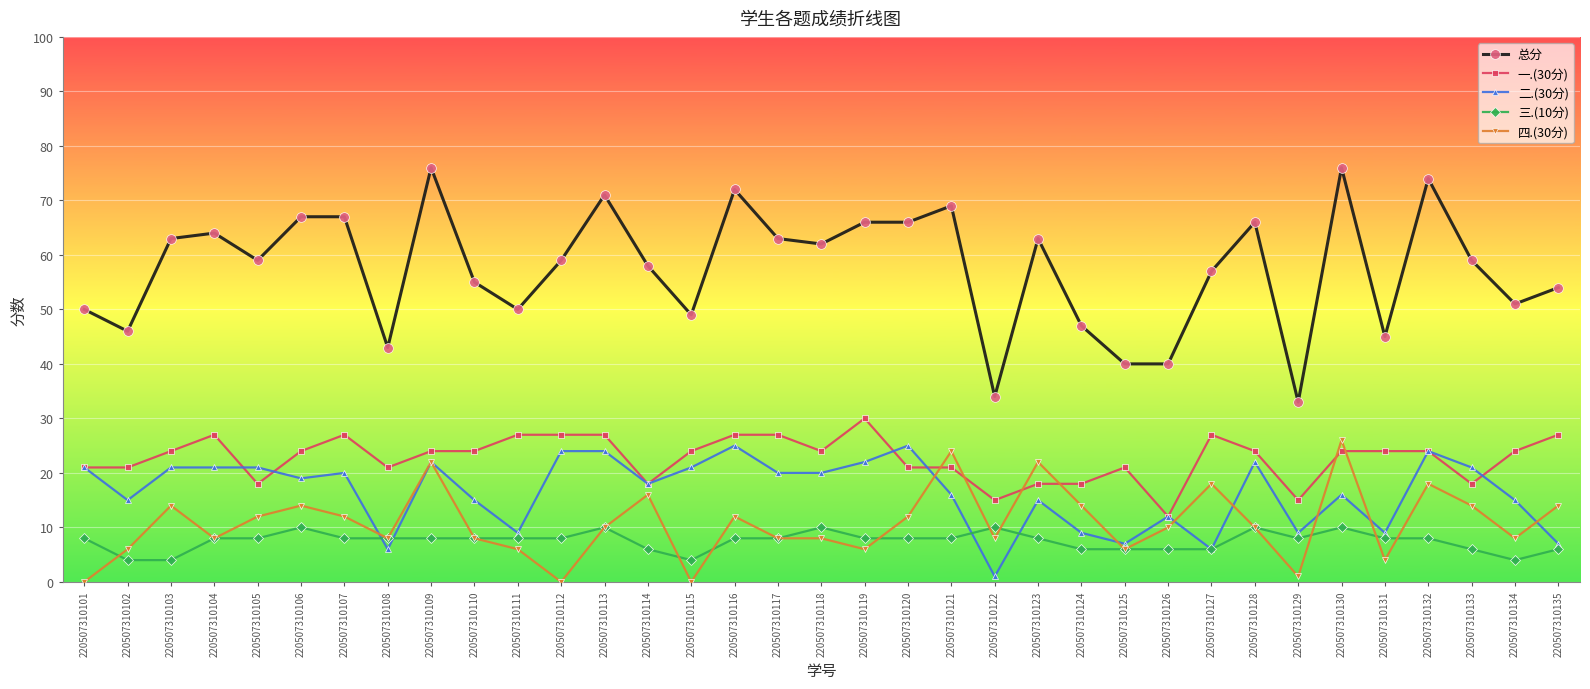

Is the value of 总分 at 220507310106 greater than the value of 一.(30分) at 220507310105?

Yes